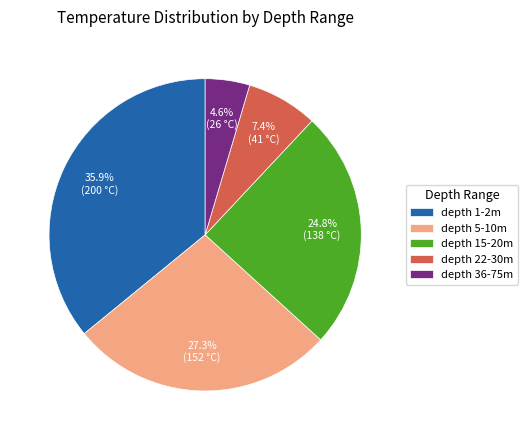

How much of the chart is everything except depth 15-20m?

75.2%